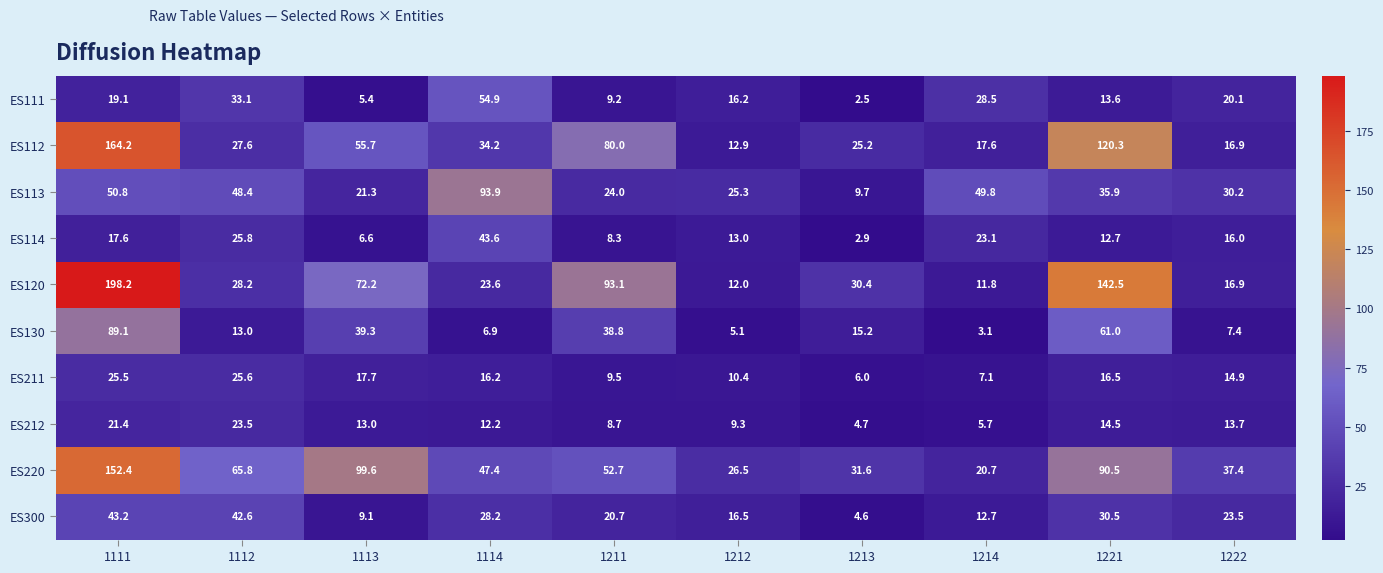

How many data points in ES112 are above 34?

5